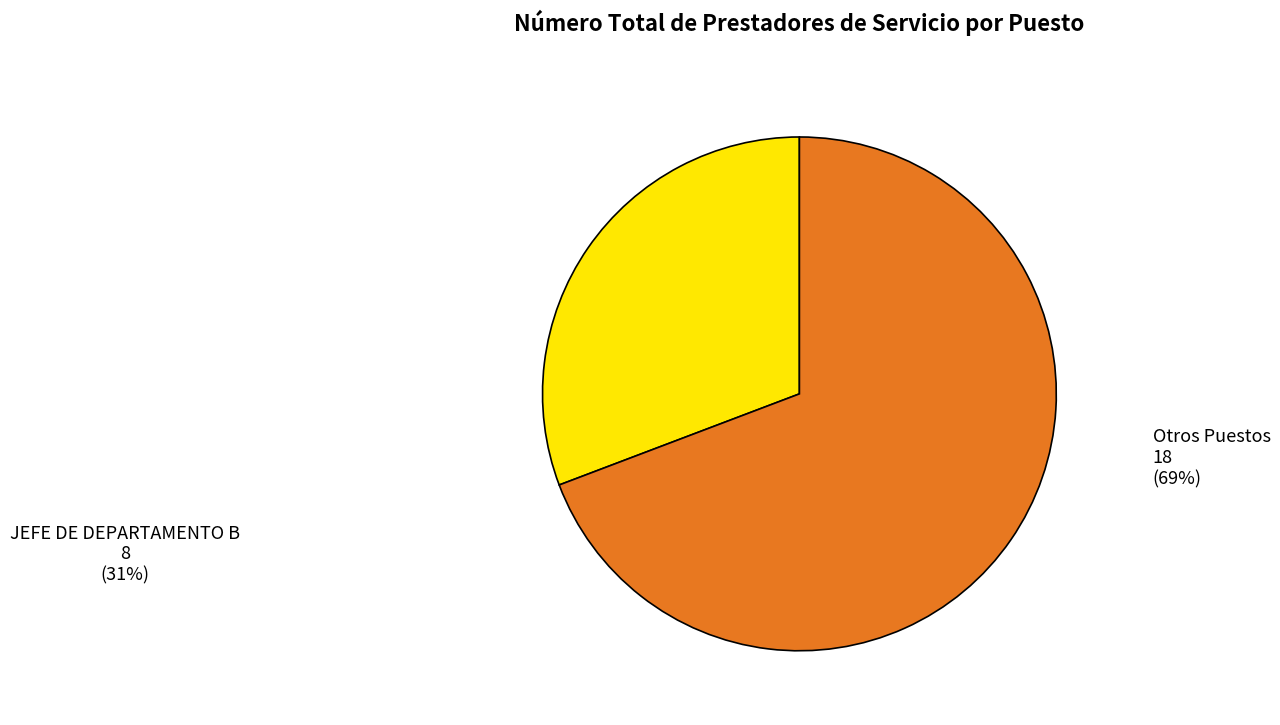

Is there any slice that represents more than half of the pie?

Yes